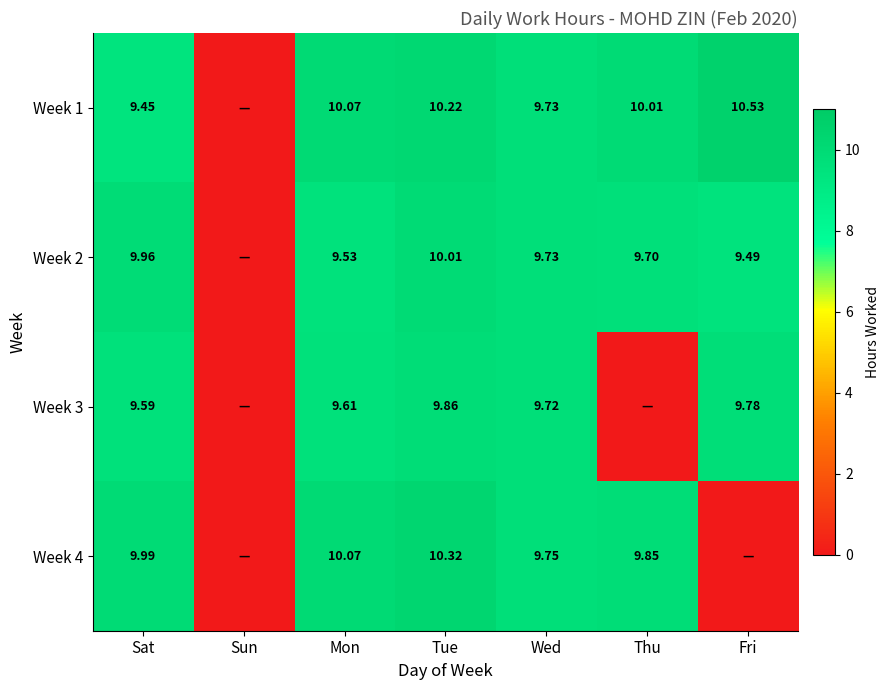

Is the value of Week 2 at Sat greater than the value of Week 4 at Thu?

Yes